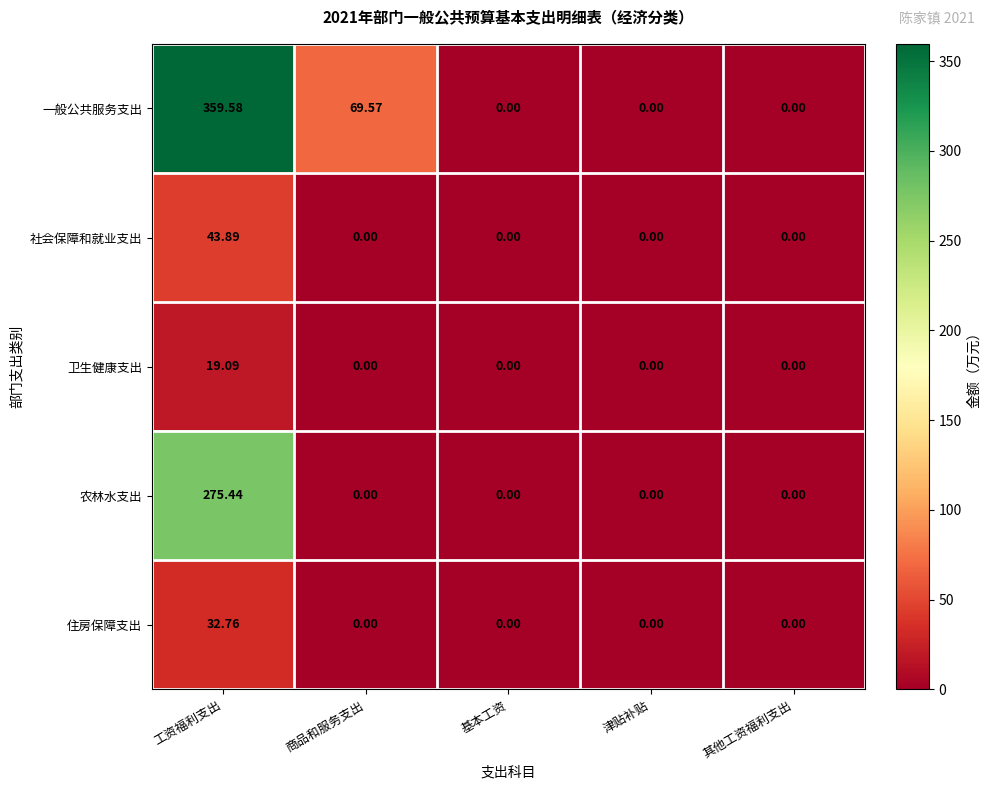

Rank the series by their maximum value, from lowest to highest.

卫生健康支出, 住房保障支出, 社会保障和就业支出, 农林水支出, 一般公共服务支出